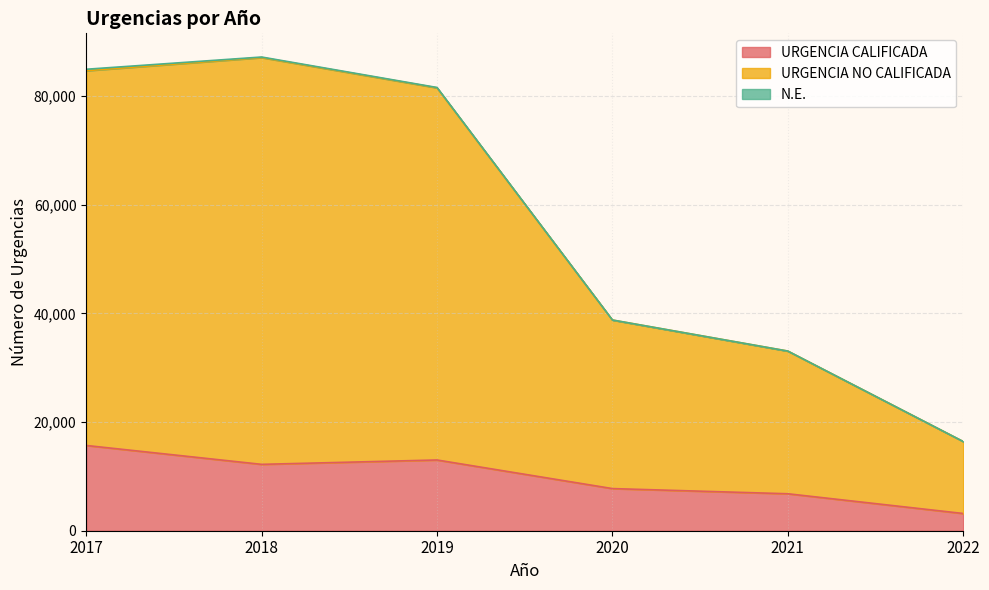

Does the chart display data point markers on the line(s)?

No